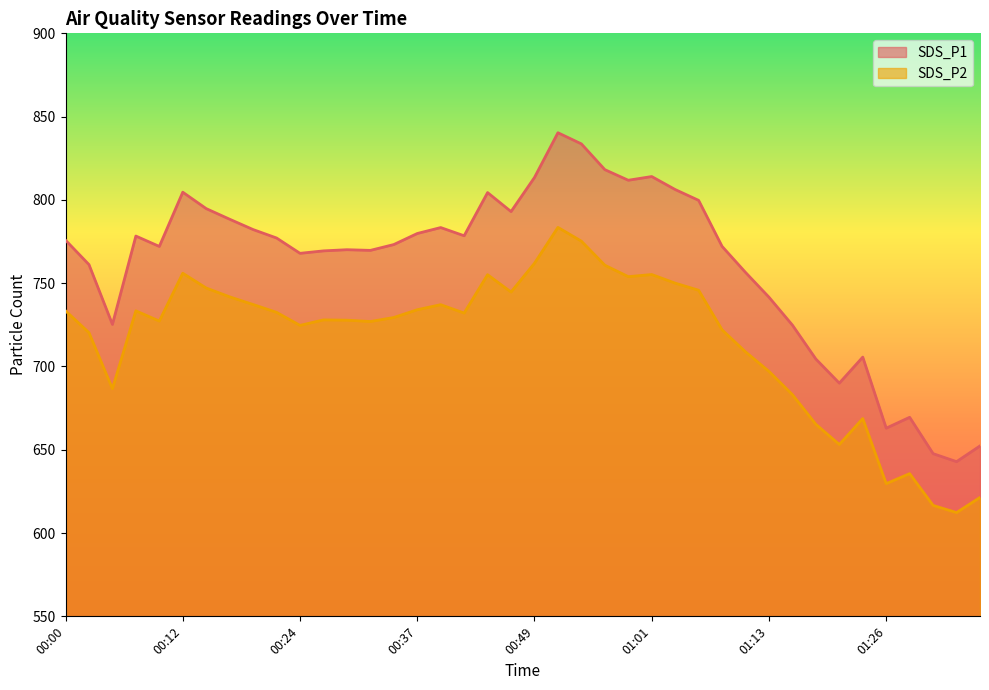

At which label does SDS_P2 first exceed 732?

00:00